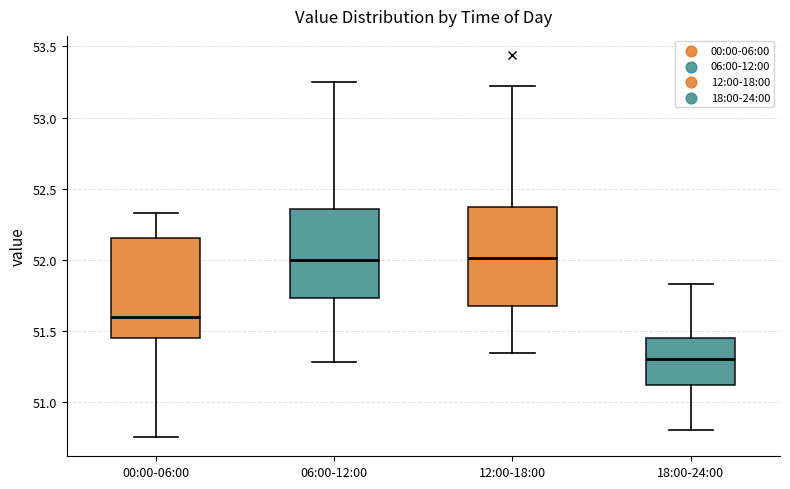

Which box has the lowest median line?

18:00-24:00